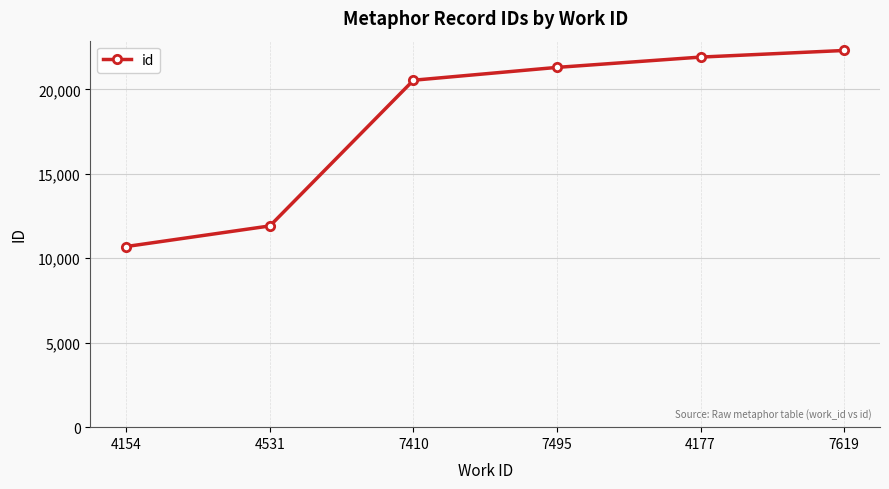

Does the chart display data point markers on the line(s)?

Yes